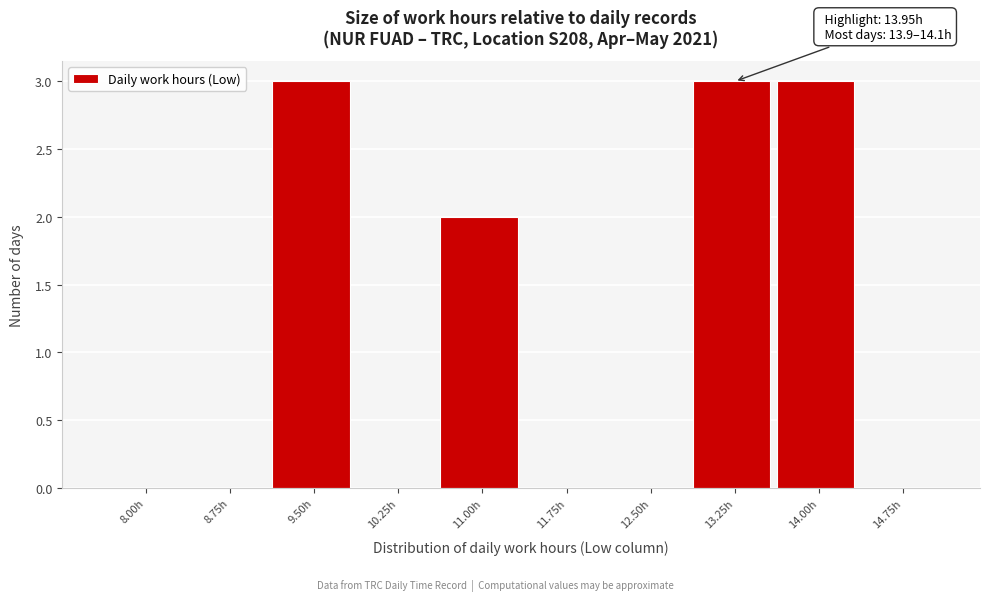

Reading right to left, extract all data points from this chart.

14.75h=0	14.00h=3	13.25h=3	12.50h=0	11.75h=0	11.00h=2	10.25h=0	9.50h=3	8.75h=0	8.00h=0